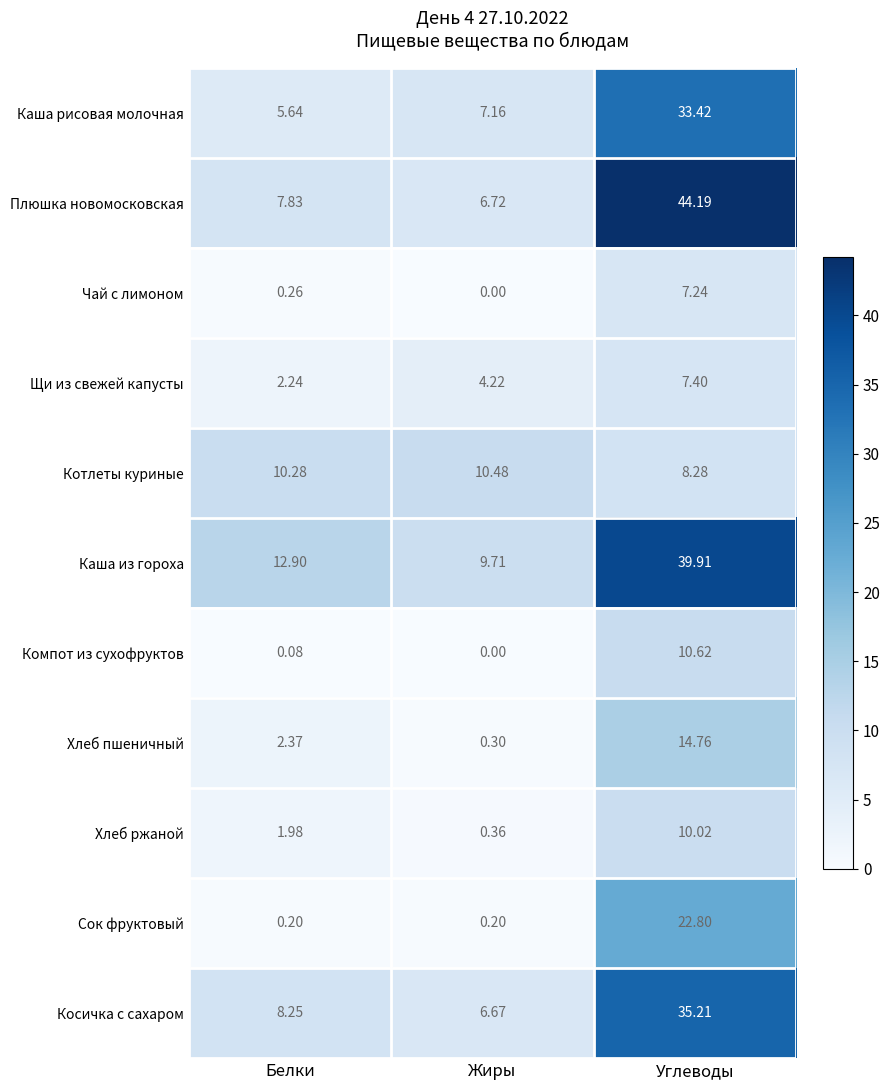

Which label corresponds to the smallest value in the chart?

Жиры